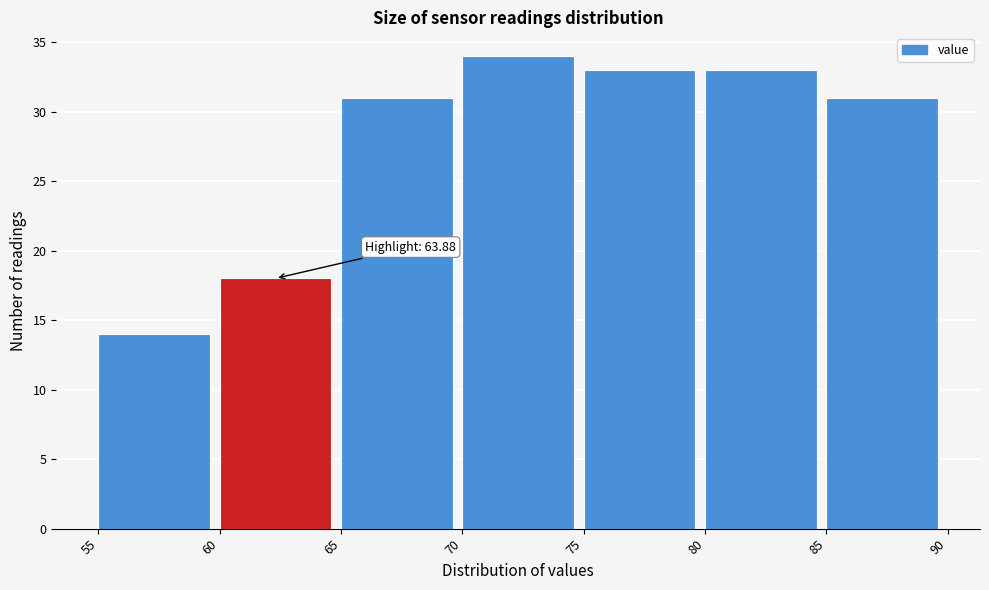

Which range on the x-axis has the tallest bar?

70 to 75